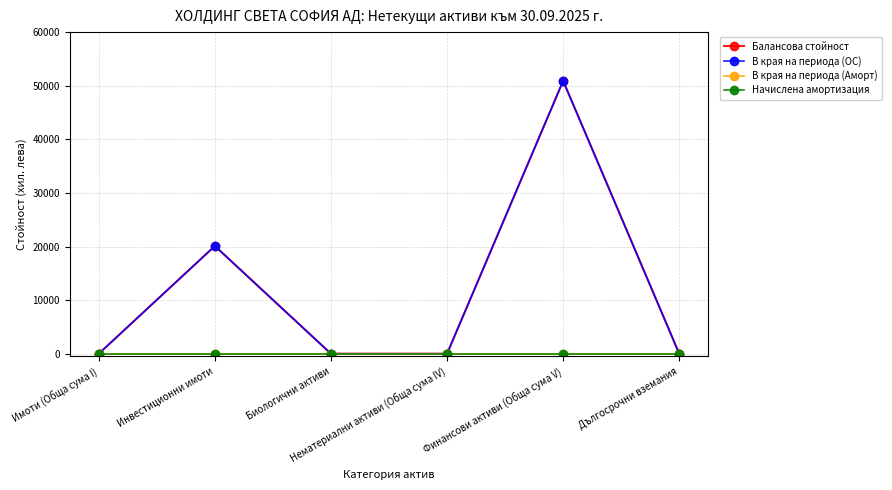

What is the label of the 1st point from the left?

Имоти (Обща сума I)